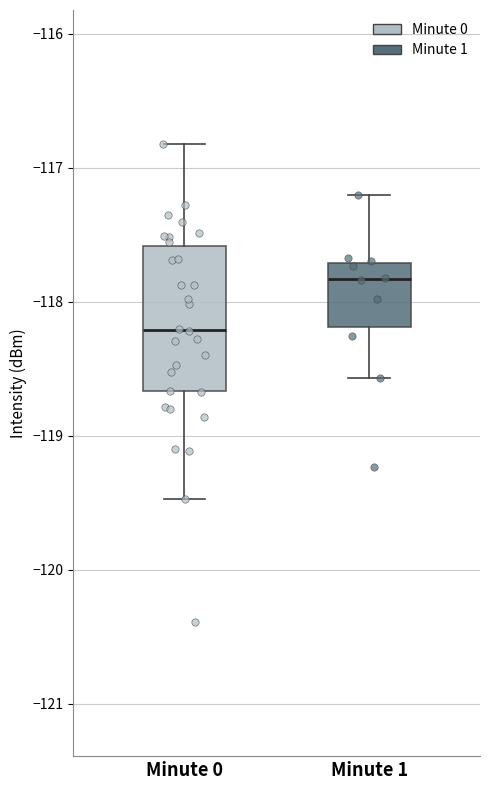

Where is the lower edge of the box for Minute 0 on the y-axis? The values are not printed on the chart, so give them approximately, as read against the axis.

-118.7